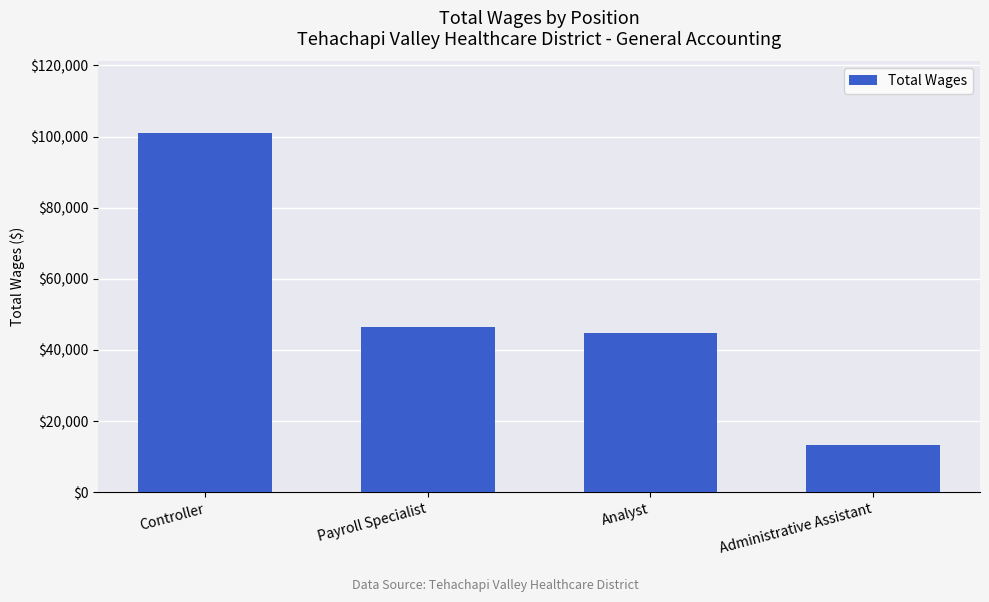

What is the difference between the values at Controller and Analyst?

56253